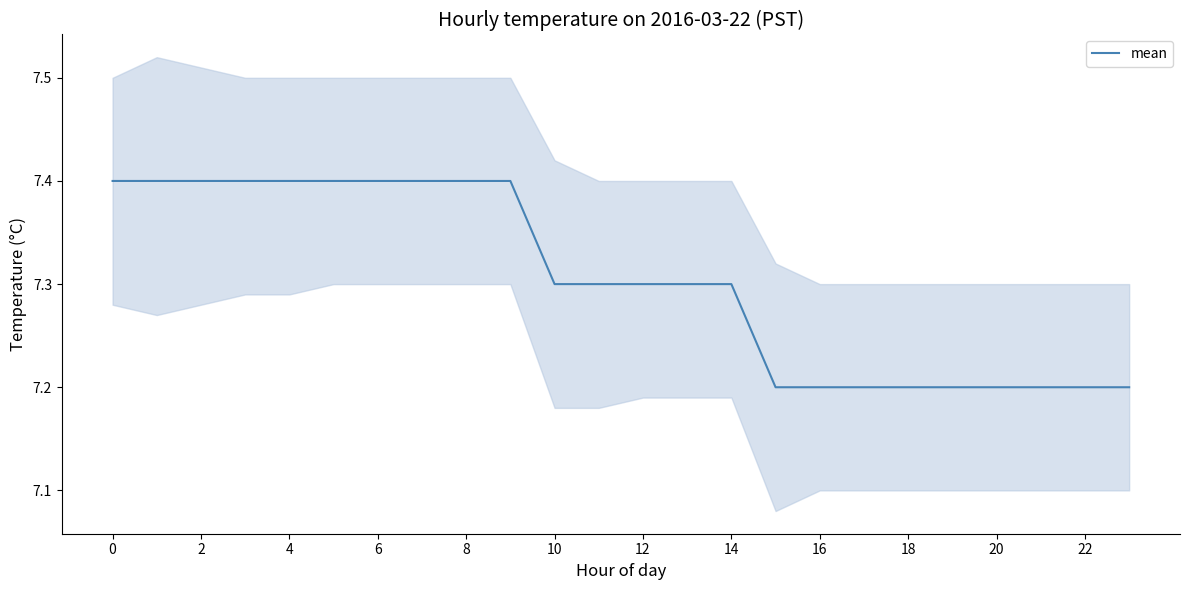

What is the maximum value for mean?

7.4